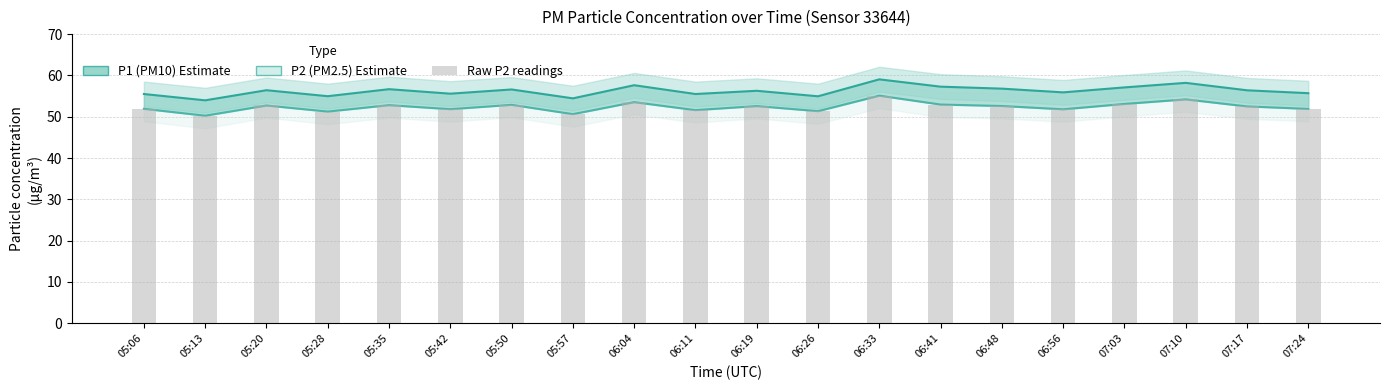

Which category has the lowest value in the P2 bars series?

05:13